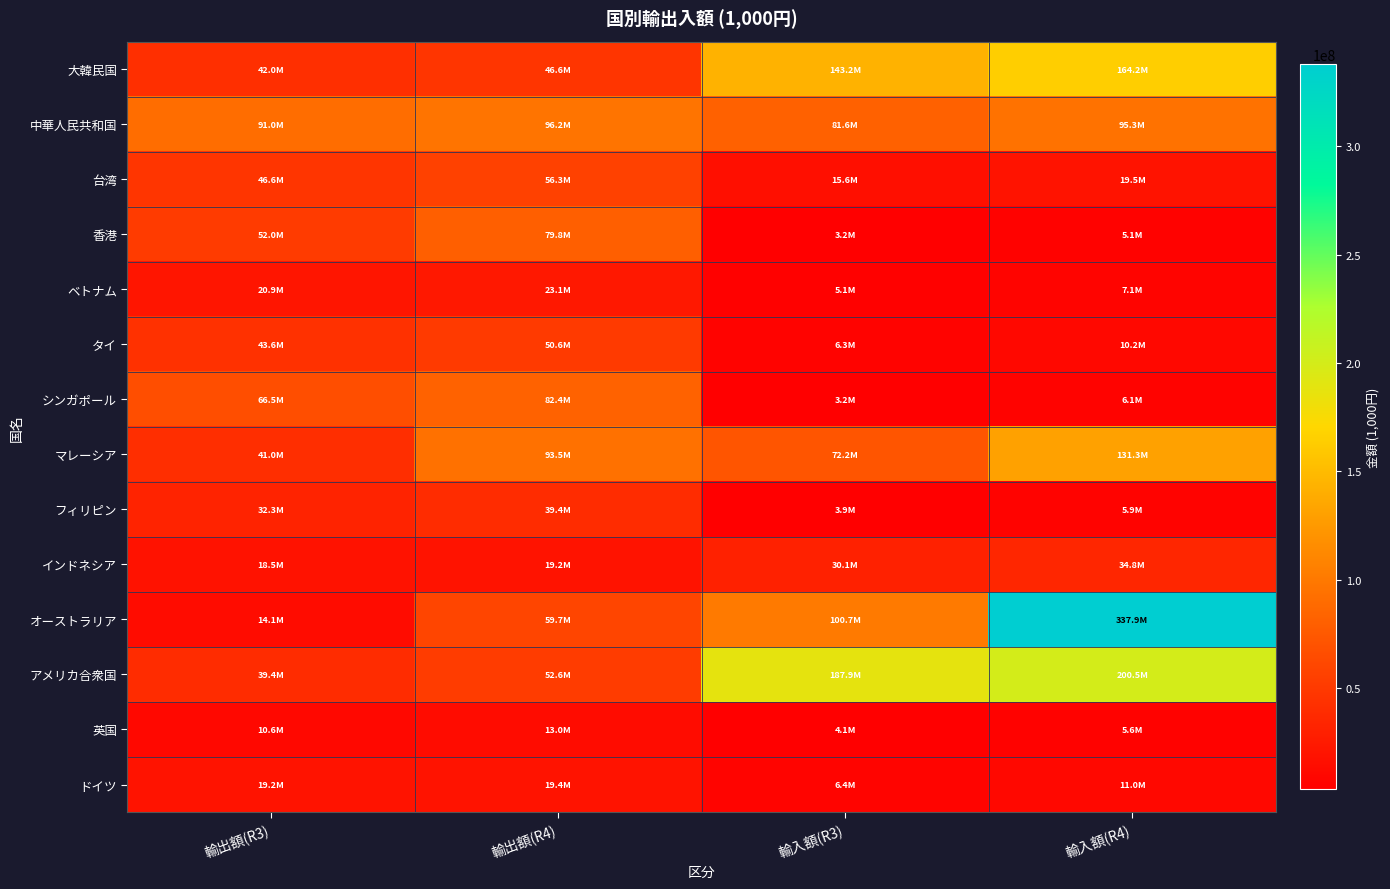

Which series has the widest spread of values?

オーストラリア